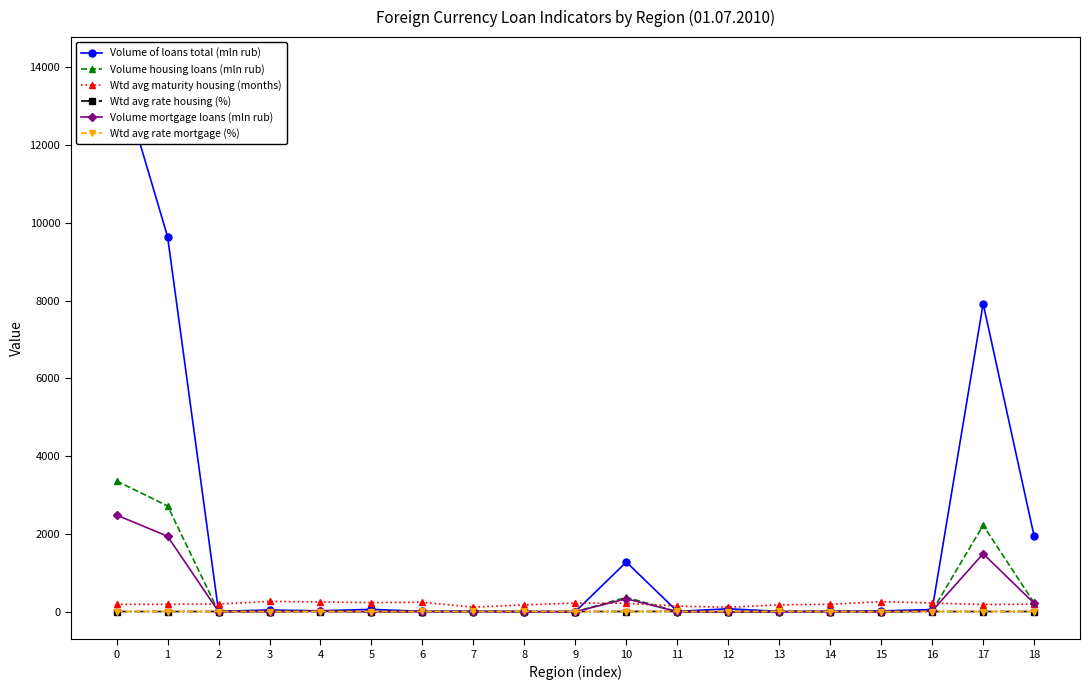

Rank the categories by Wtd avg rate mortgage (%) value from lowest to highest.

15, 3, 9, 16, 18, 17, 12, 0, 1, 14, 4, 5, 2, 10, 7, 6, 11, 8, 13